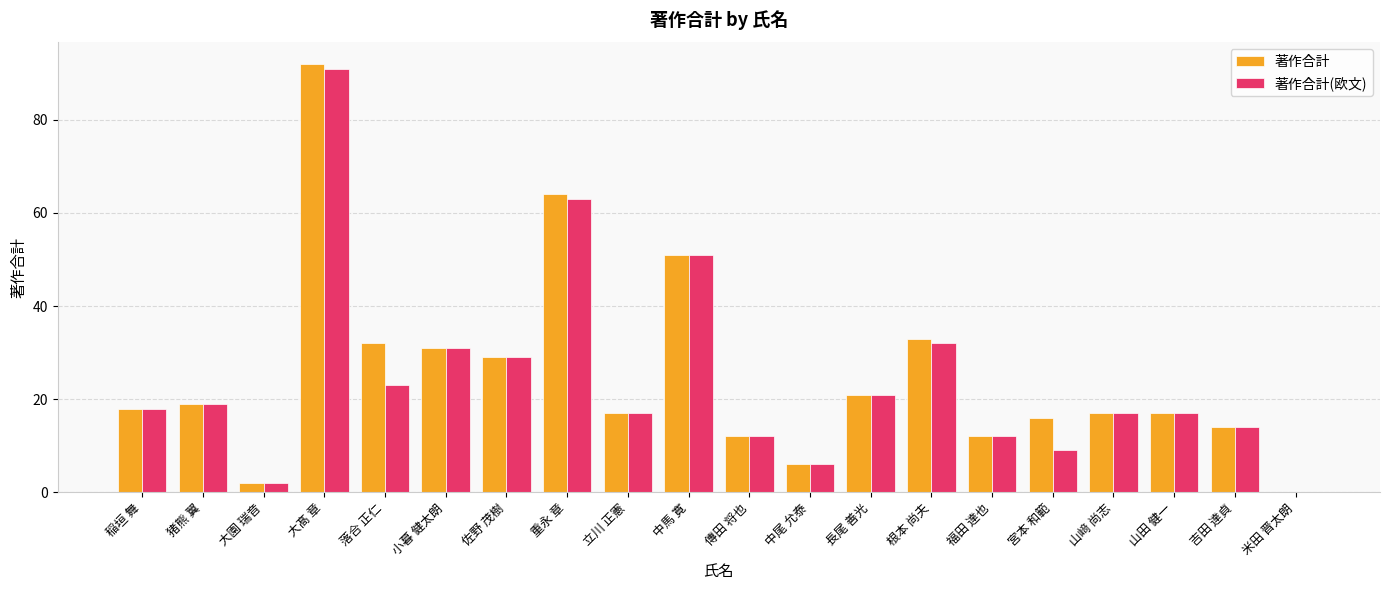

The 著作合計 series shows 2 at 大園 瑞音. True or false?

True